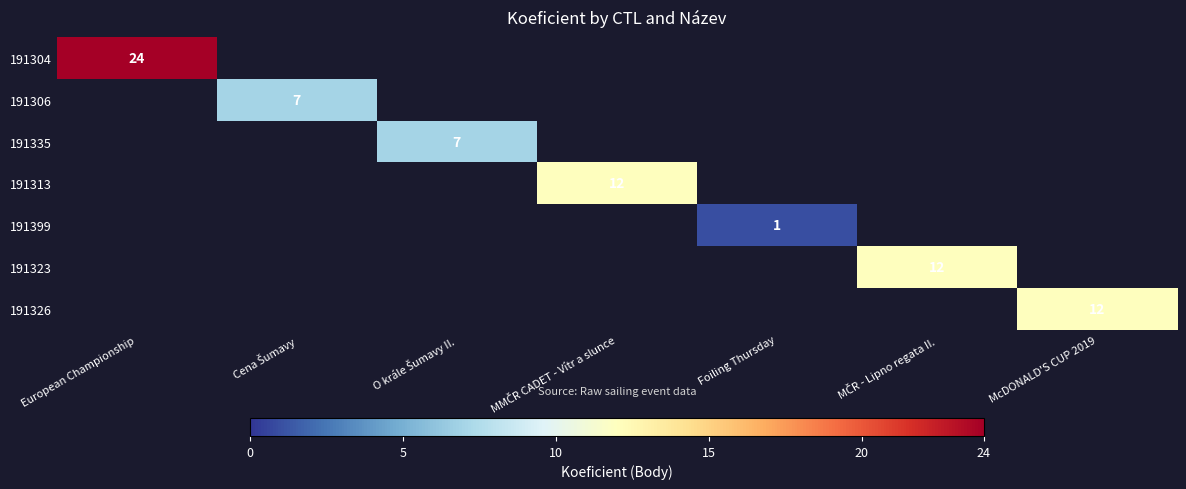

True or false: 191326 has a value of 7 at MČR - Lipno regata II..

False